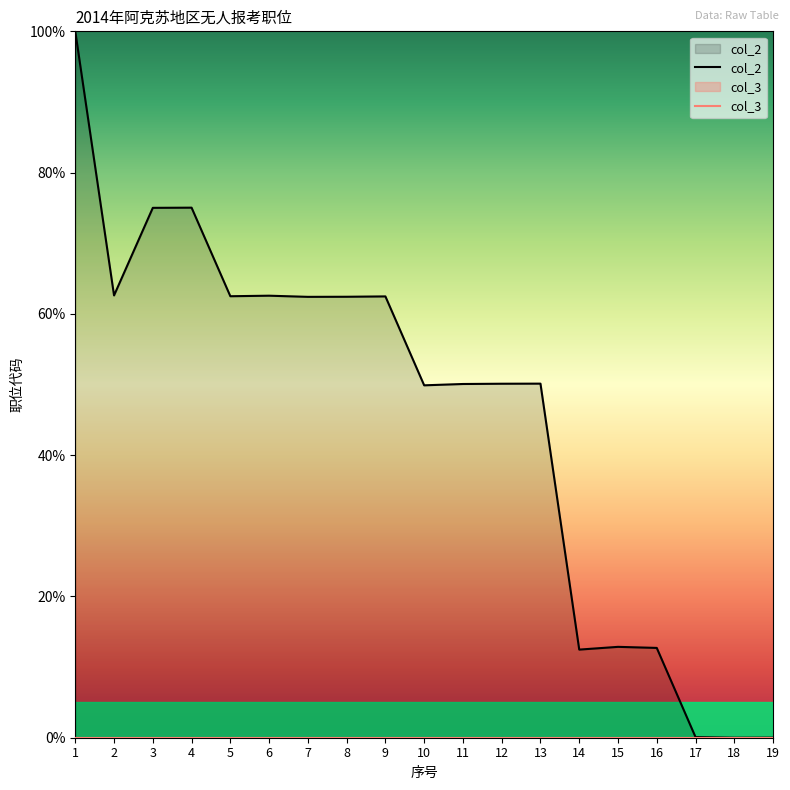

What is the change in value from 1 to 17?

-99.9